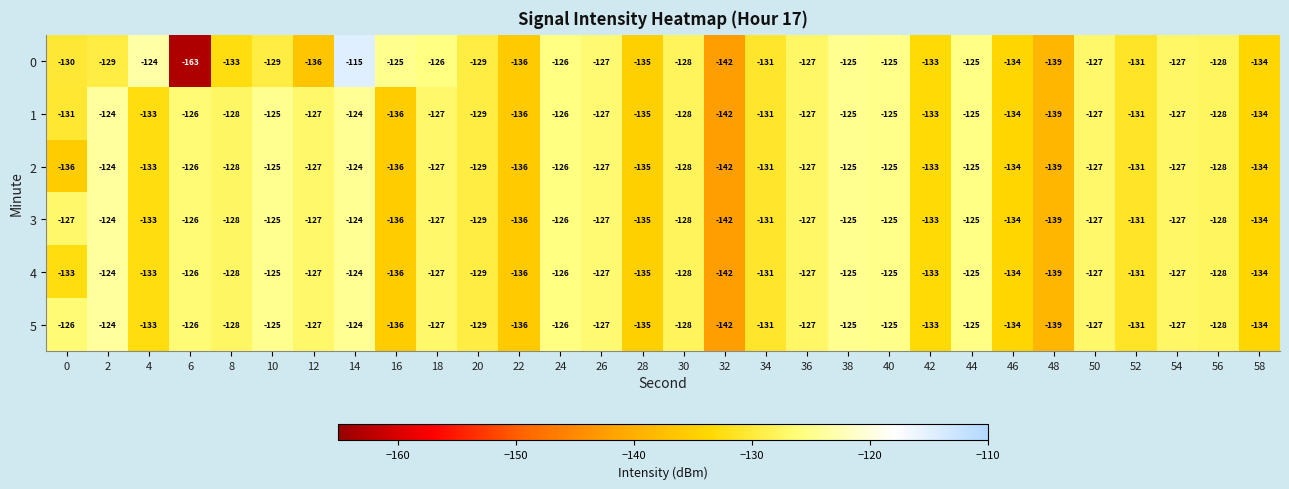

What is the greatest value displayed?

-115